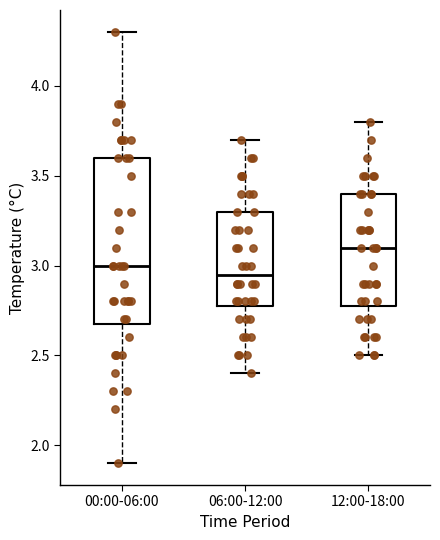

Which box is the tallest, from its lower edge to its upper edge?

00:00-06:00